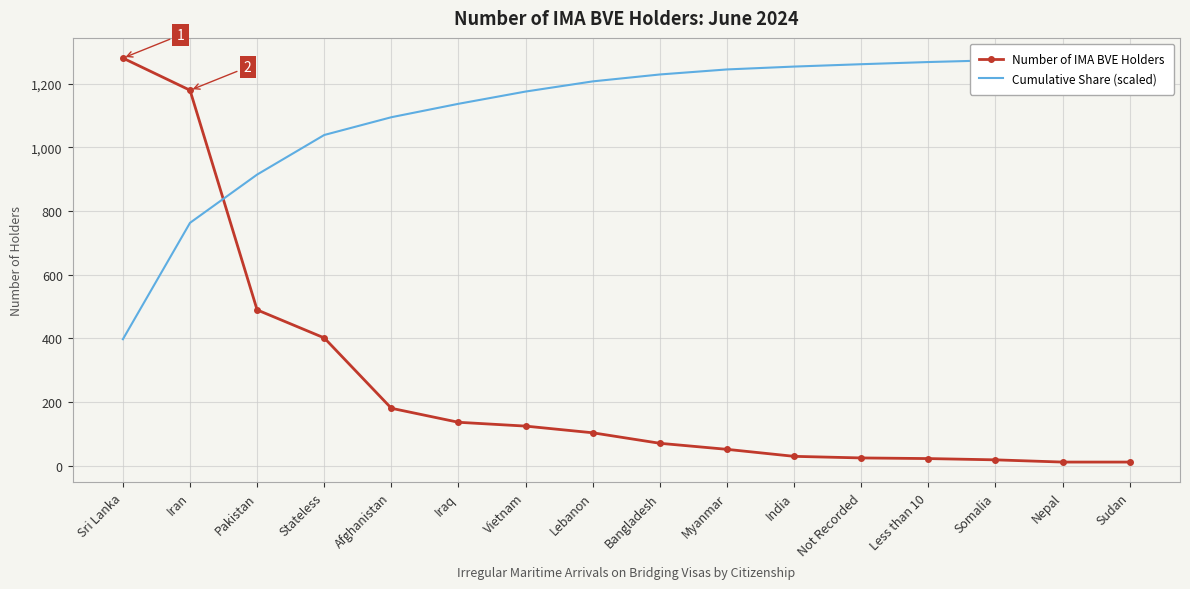

At which label does Number of IMA BVE Holders first exceed 103?

Sri Lanka